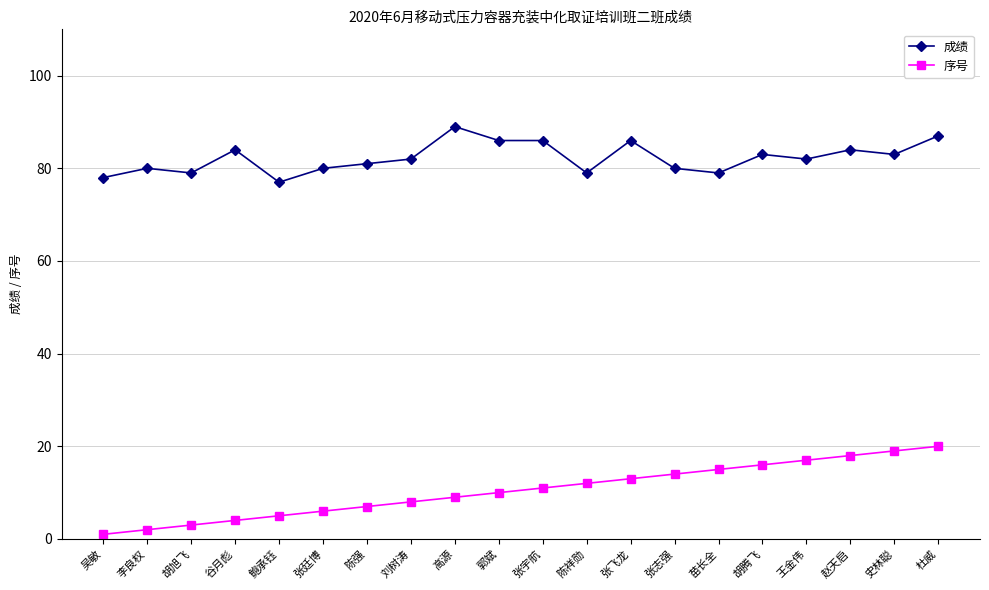

True or false: 序号 and 成绩 intersect in this chart.

False